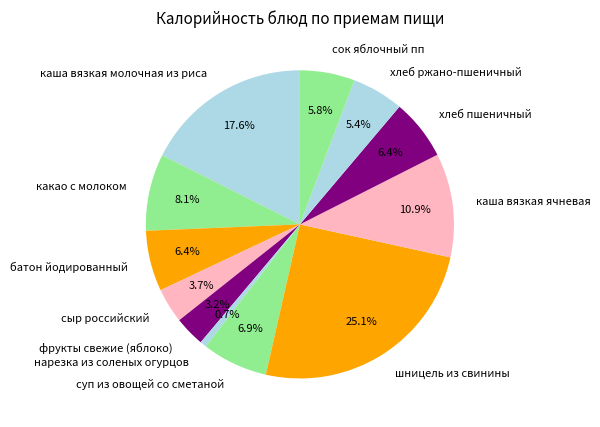

What is the largest slice in the pie chart?

шницель из свинины